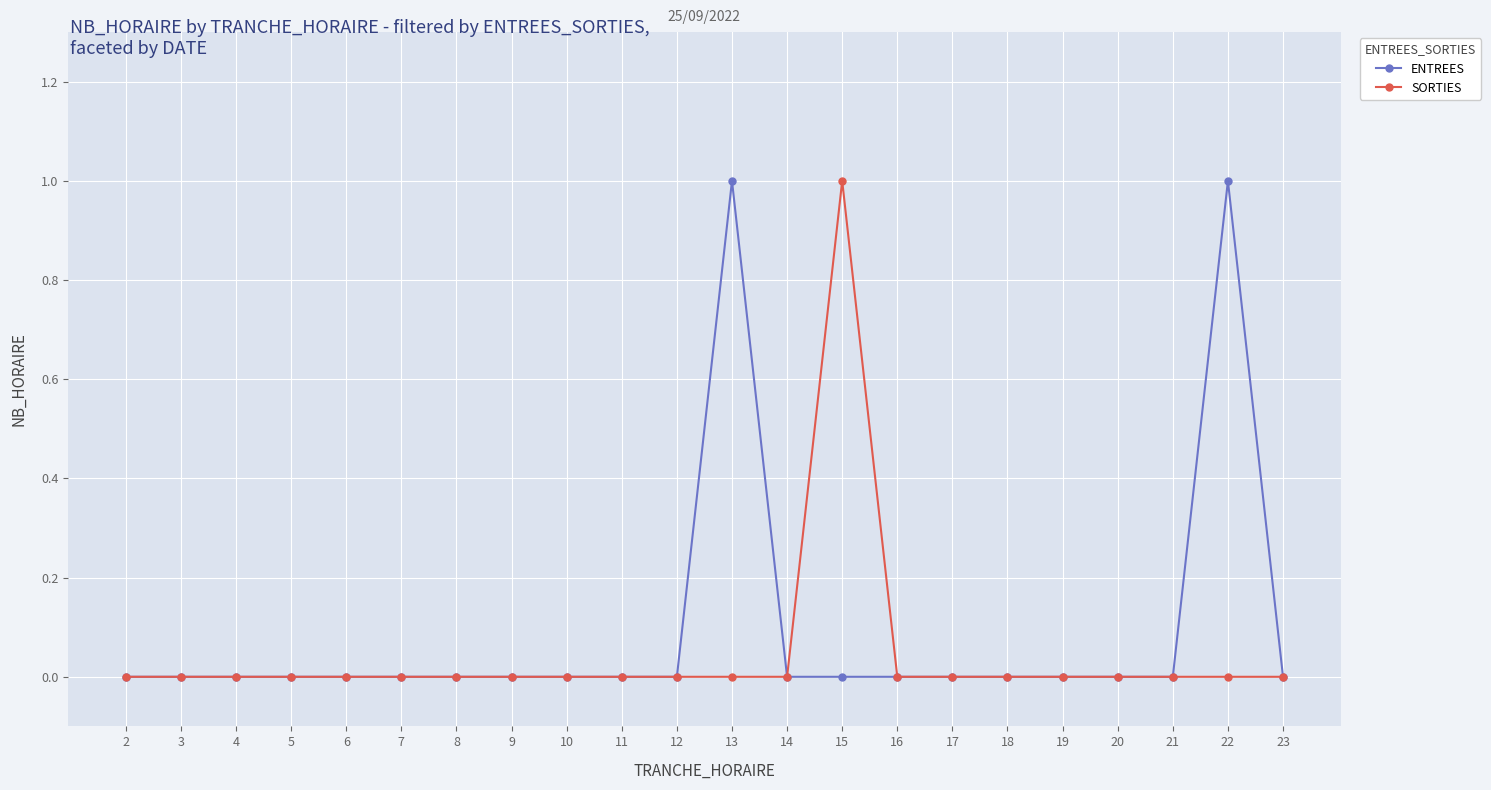

Reading left to right, extract all data points from this chart.

ENTREES: 0	0	0	0	0	0	0	0	0	0	0	1	0	0	0	0	0	0	0	0	1	0
SORTIES: 0	0	0	0	0	0	0	0	0	0	0	0	0	1	0	0	0	0	0	0	0	0